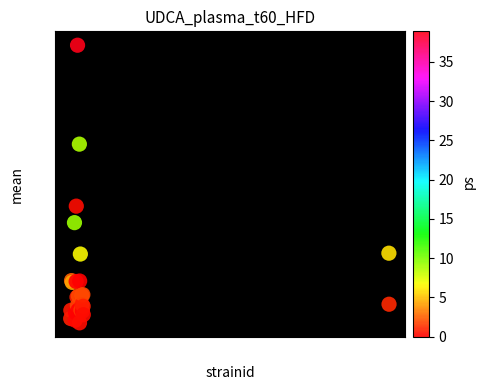

What Y value in the scatter plot is closest to 12?

10.5